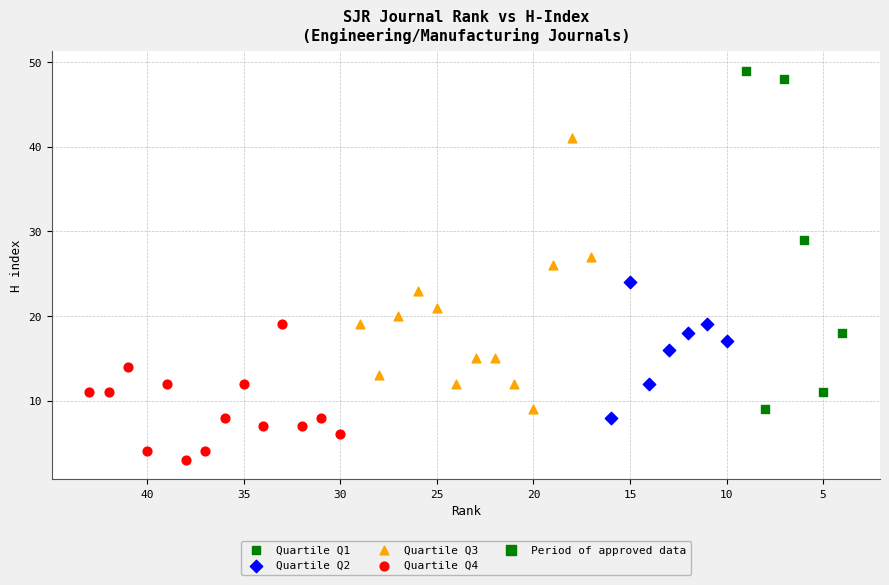

Which series has the widest spread of Y values?

Quartile Q1